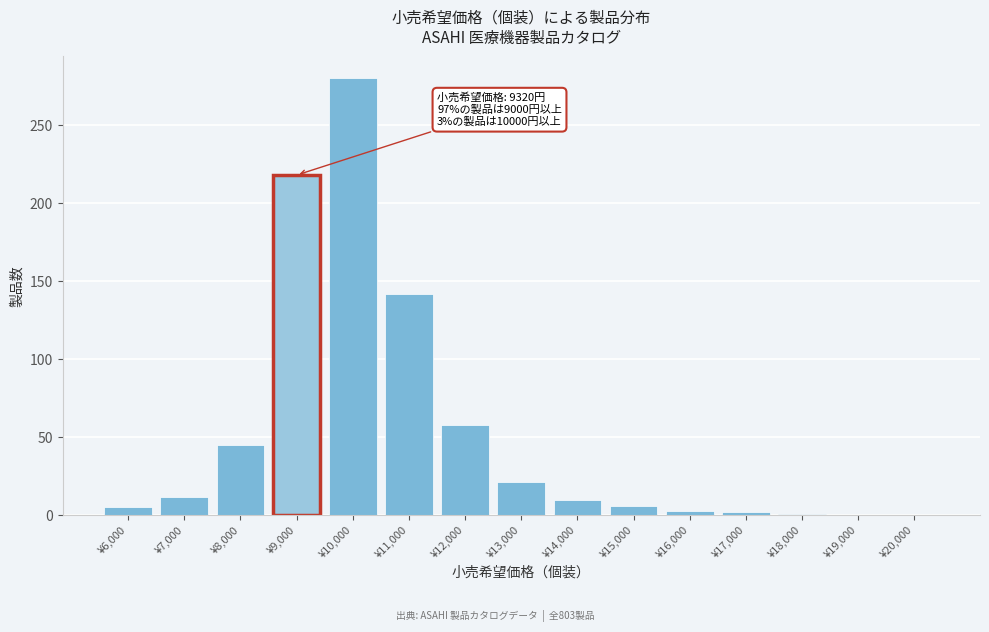

Approximately how many times larger is the value at ¥12,000 compared to ¥7,000?

4.8